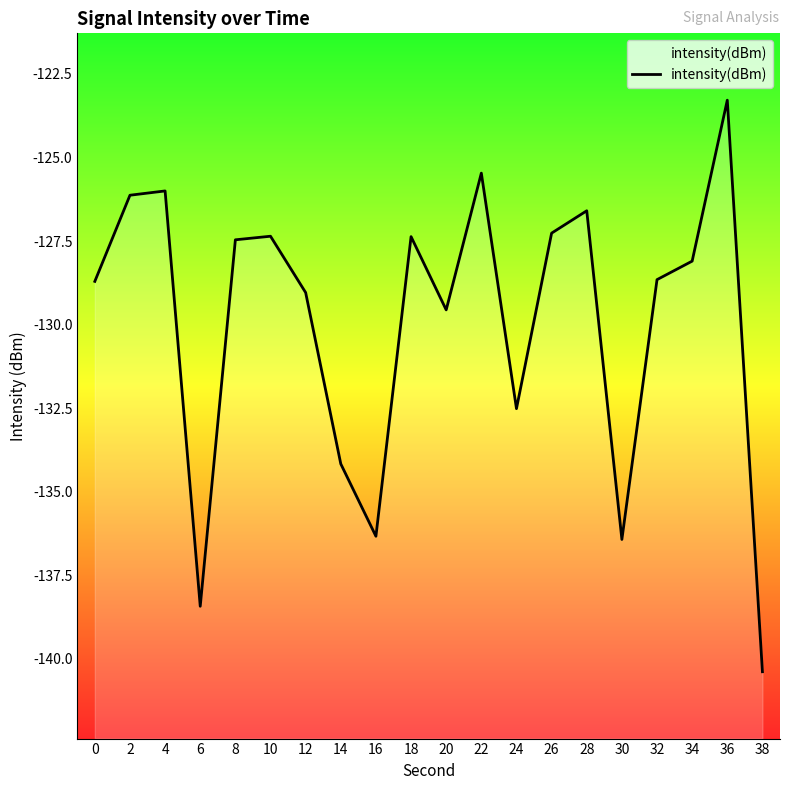

True or false: the data shows -129.0 at 12.

True